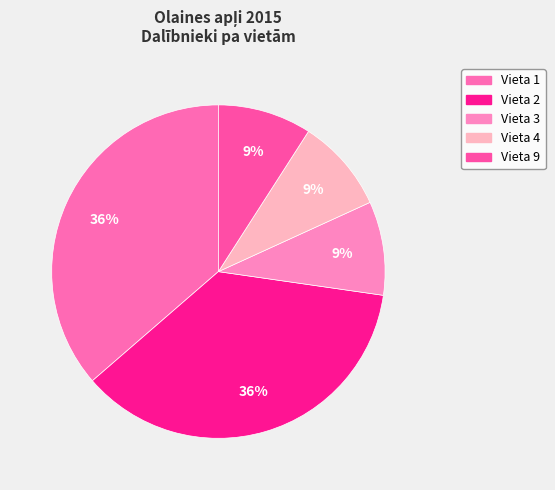

How many slices are in this pie chart?

5